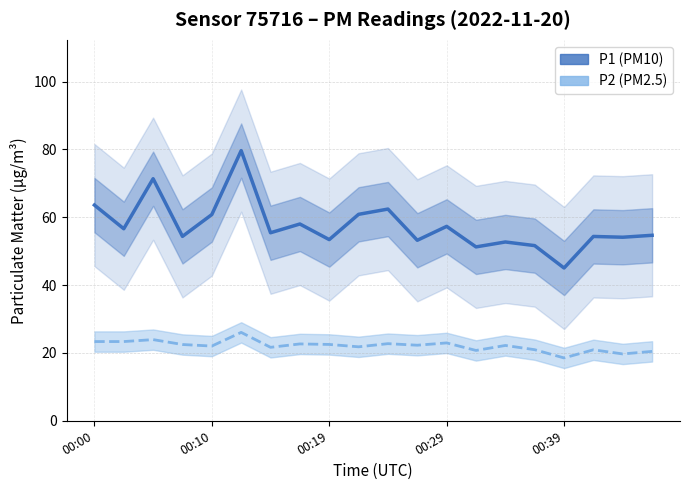

True or false: P2 and P1 cross at least once.

False